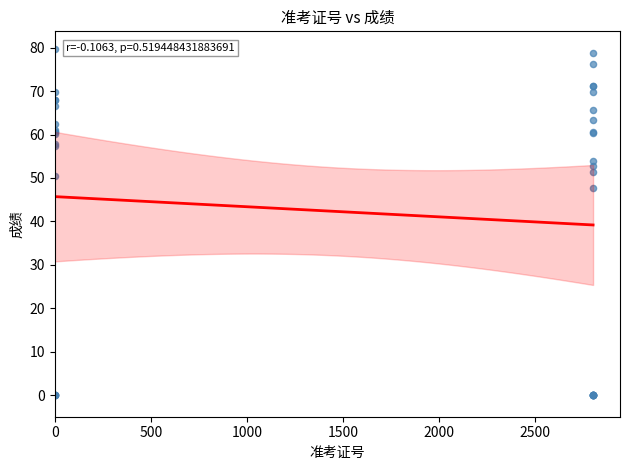

What Y value in the scatter plot is closest to 39?

47.6